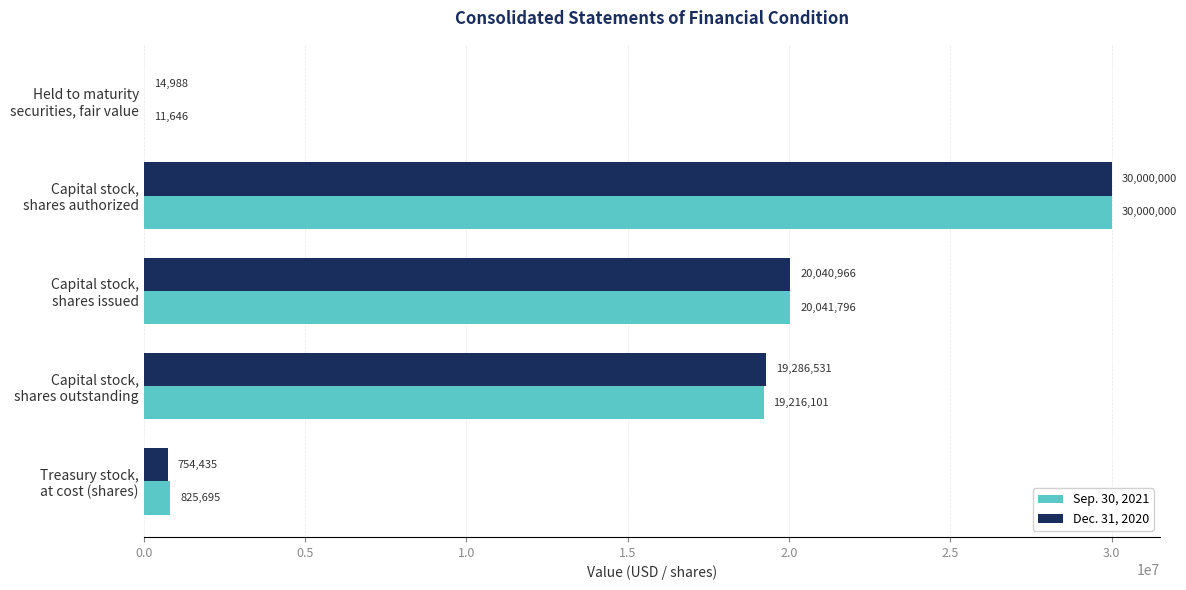

Which series has the largest total across all categories?

Dec. 31, 2020